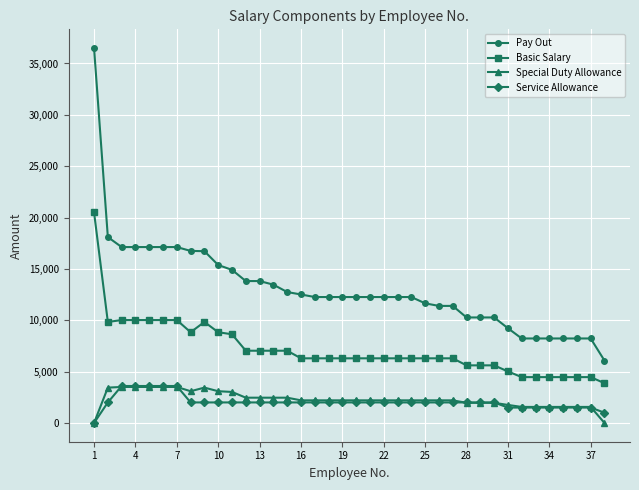

True or false: Pay Out and Special Duty Allowance cross at least once.

False